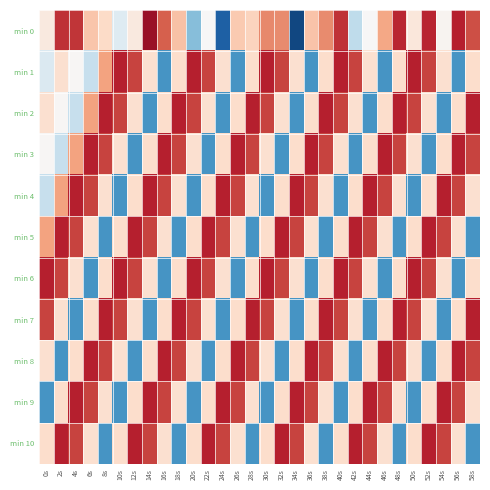

Count the number of data series in this chart.

11